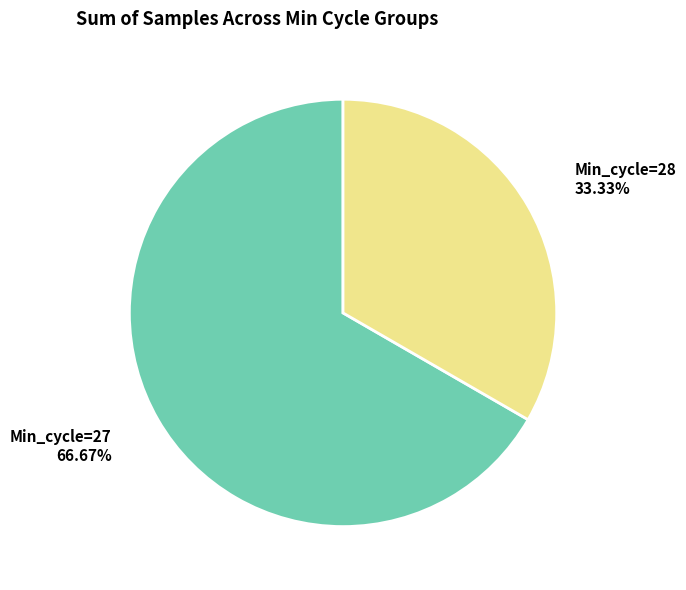

Which category has the biggest portion of the pie?

Min_cycle=27